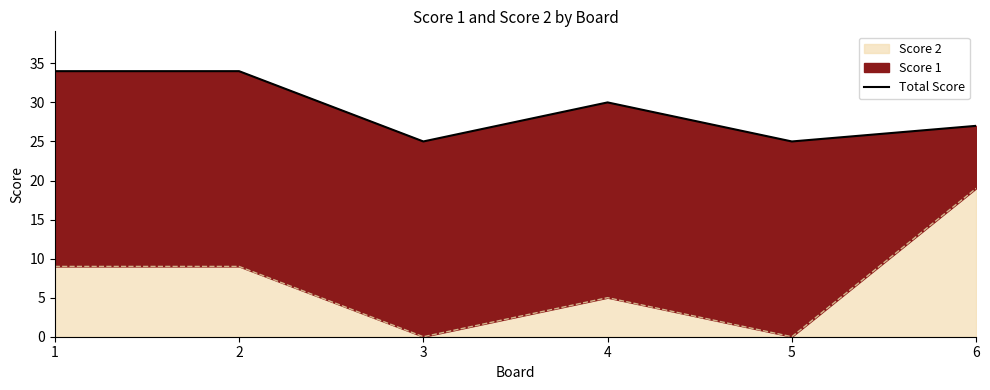

Is it true that the value at 5 is 6?

False